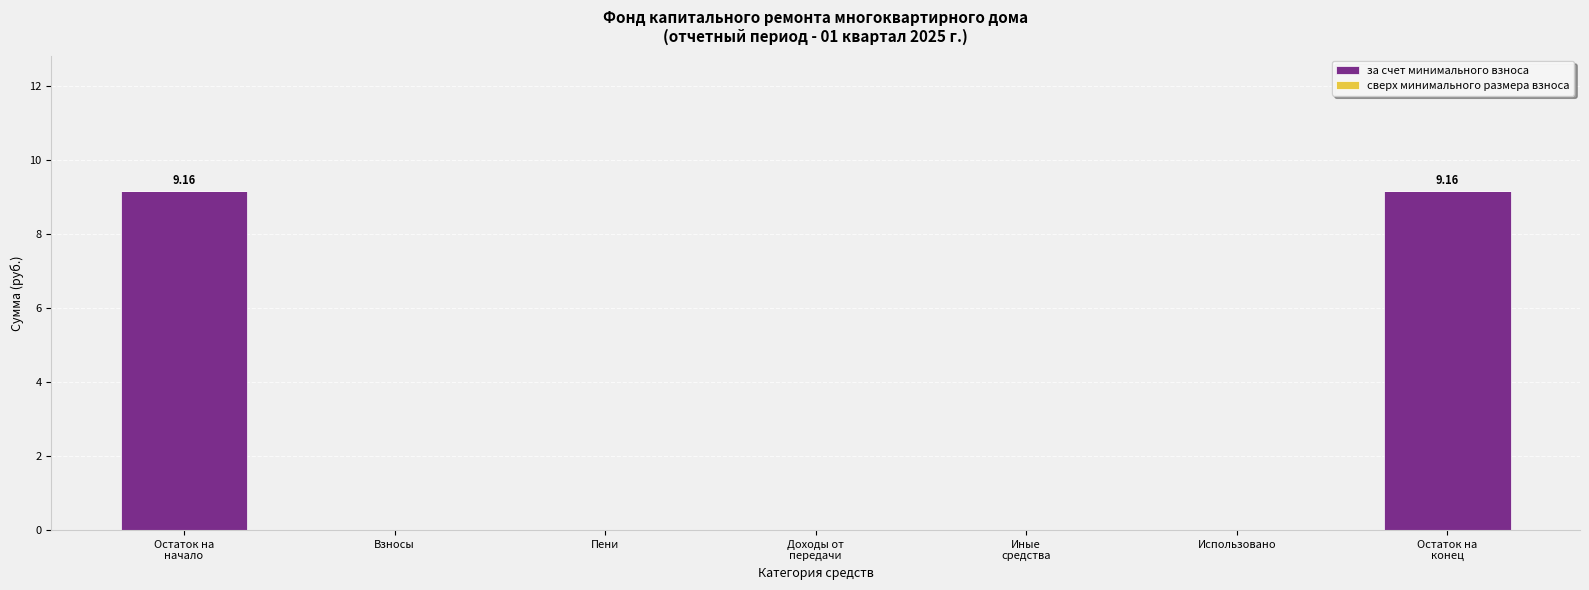

What is the sum of all values?

18.3